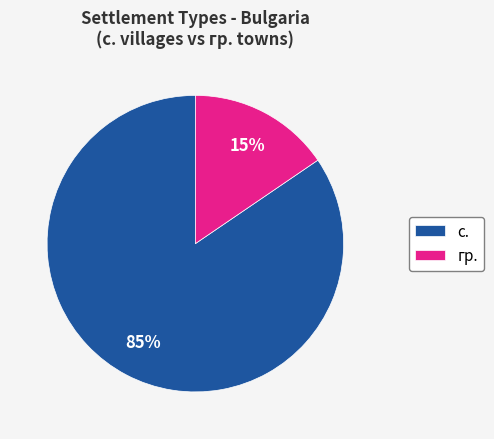

Which slice is the largest?

с.